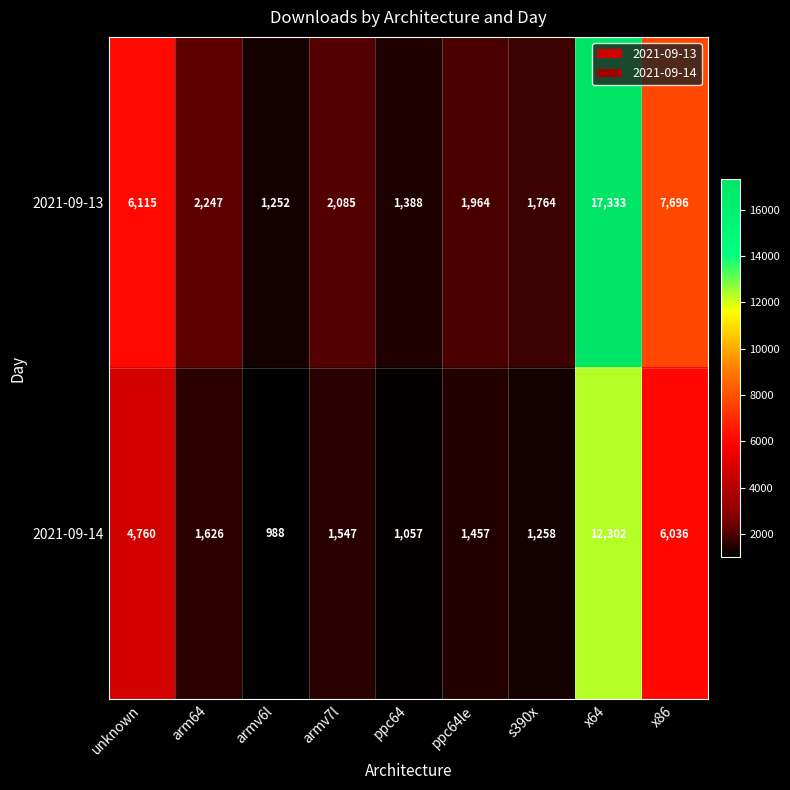

Is it true that 2021-09-14 equals 2096 at ppc64le?

False